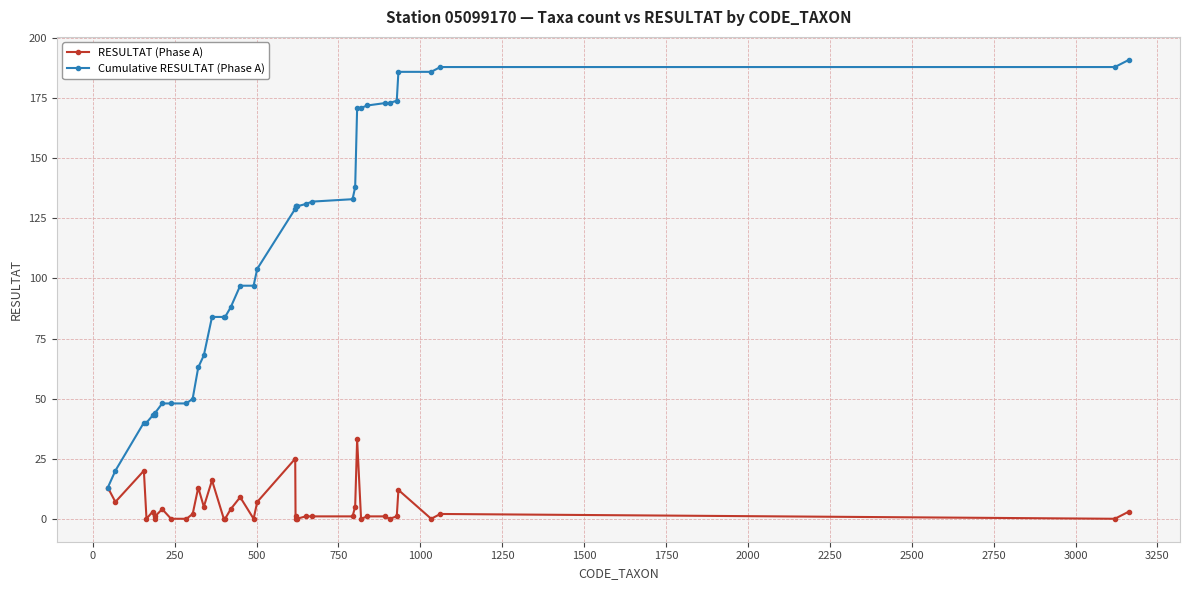

True or false: RESULTAT (Phase A) has more than 2 interior local peaks.

True